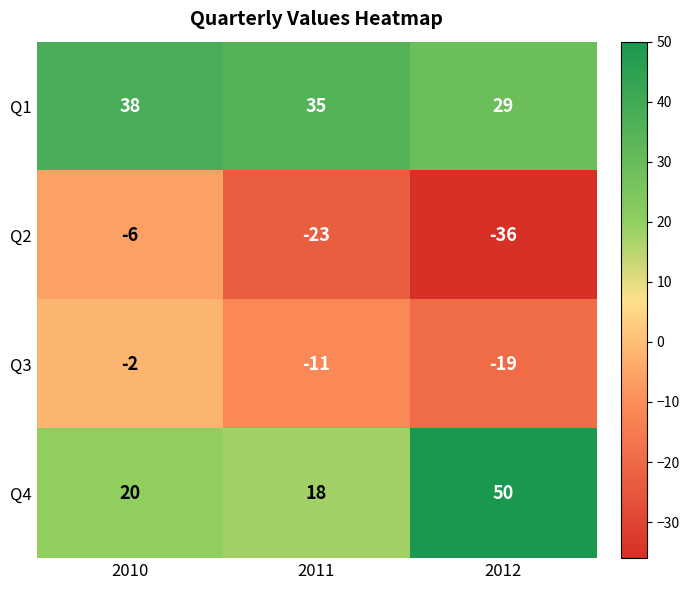

What is the spread (max minus min) of values at 2012?

86